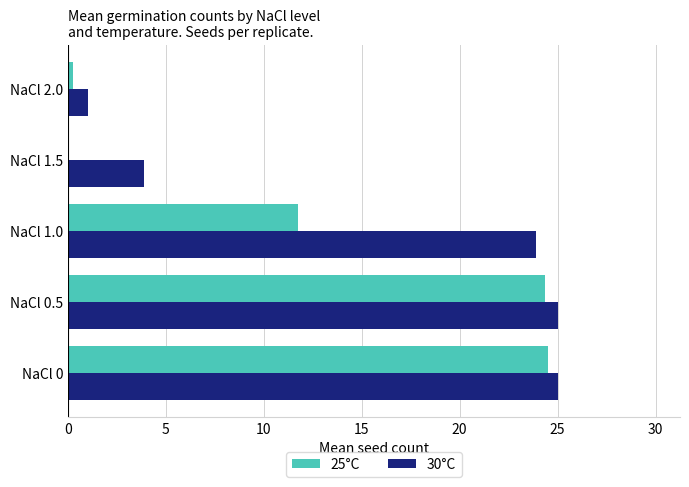

The value of 25°C at NaCl 0.5 is 24.4. True or false?

True